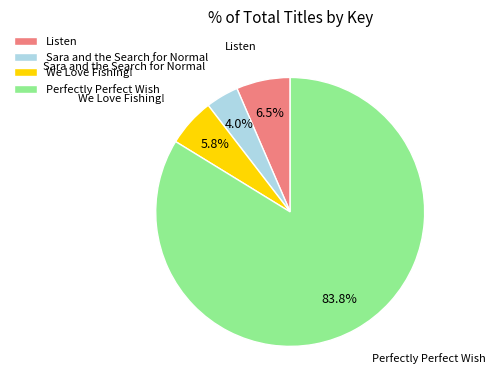

Approximately how many times larger is the value at Perfectly Perfect Wish compared to We Love Fishing!?

14.4